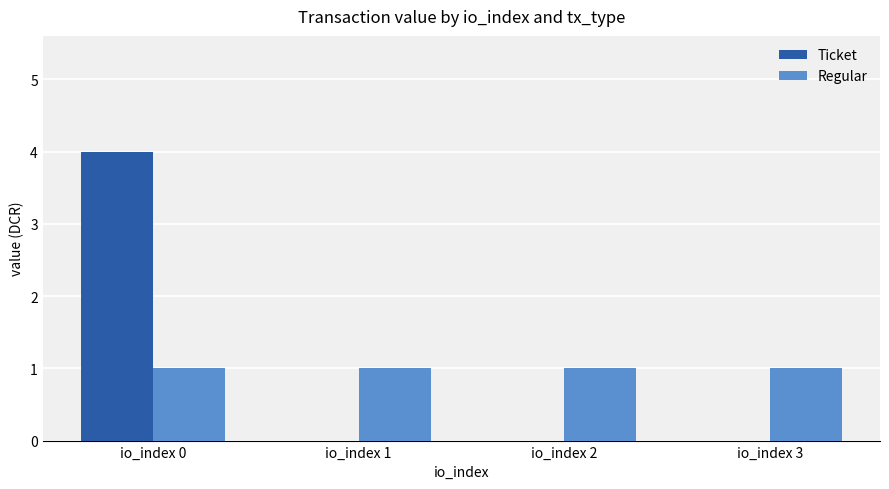

How many Ticket values are between 0 and 4?

4